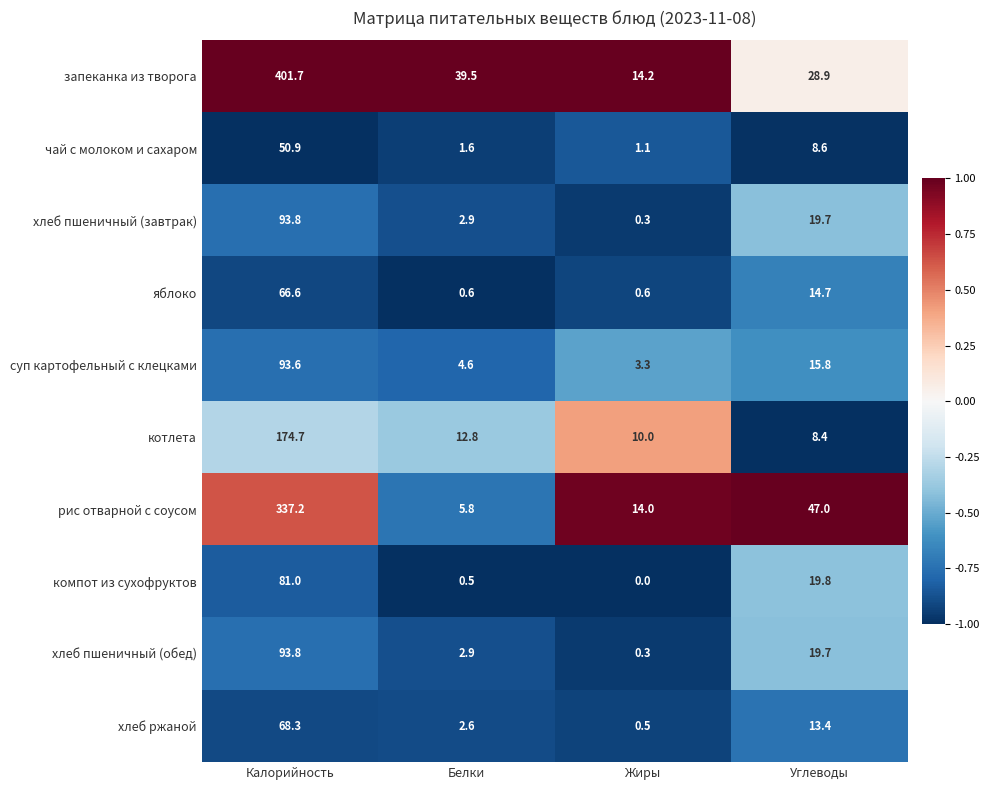

Which series has the largest range (max minus min)?

запеканка из творога